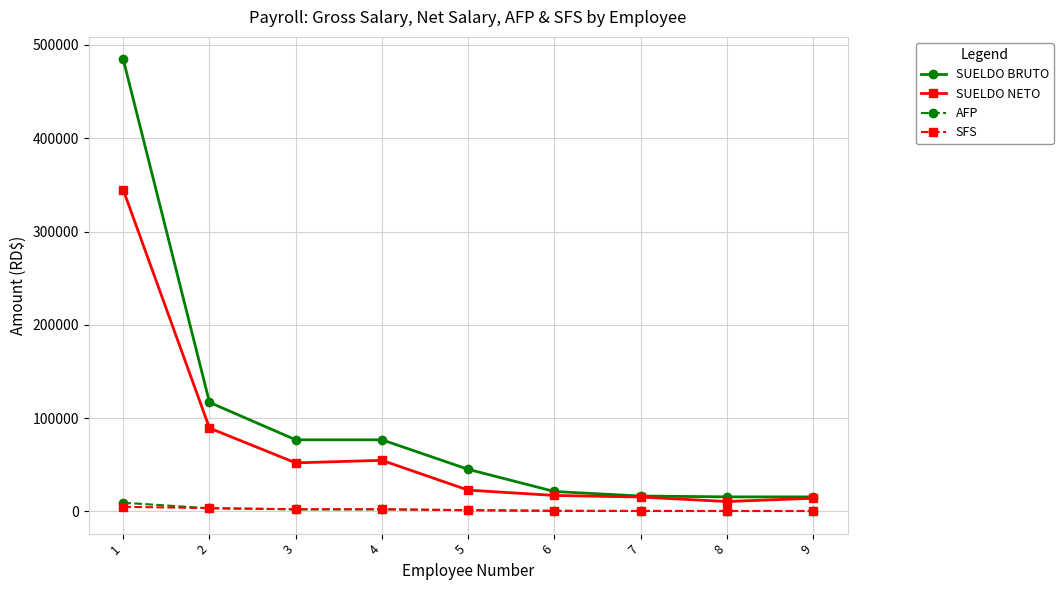

What is the sum of the SUELDO NETO values at 5 and 3?

74863.0